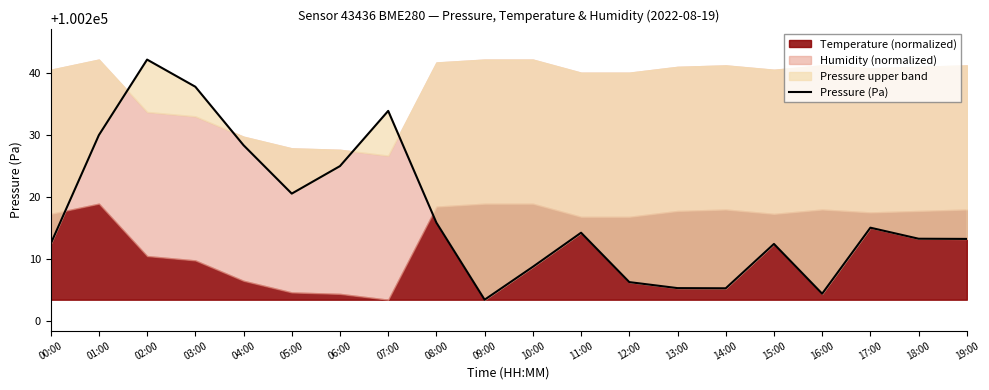

The value at 03:00 is 37148.2. True or false?

False